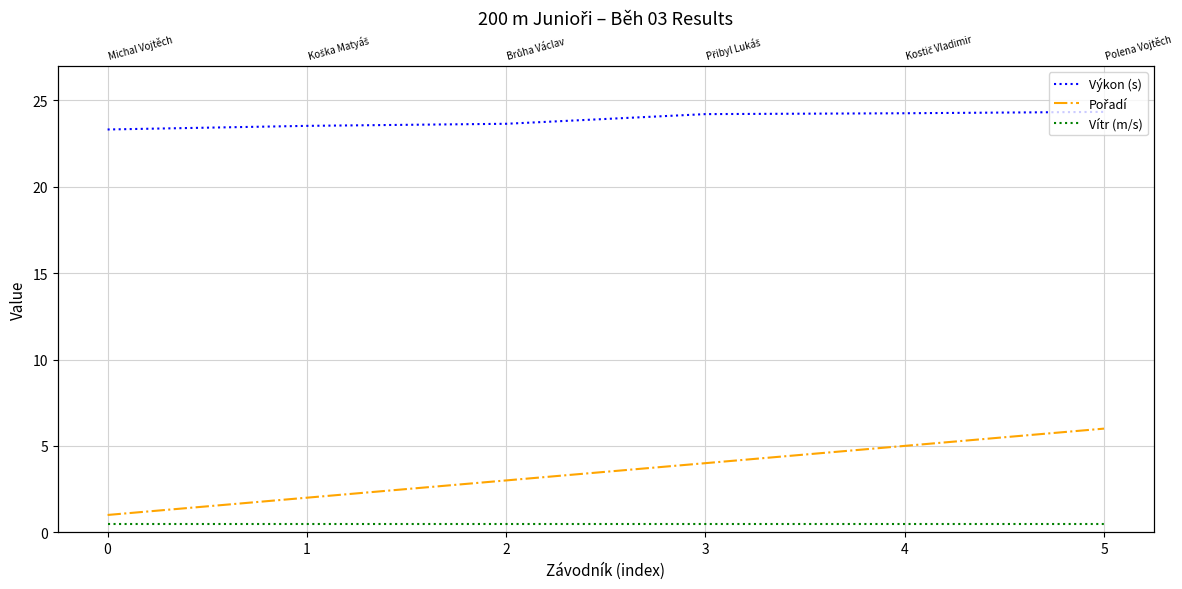

Which series has the widest spread of values?

Pořadí